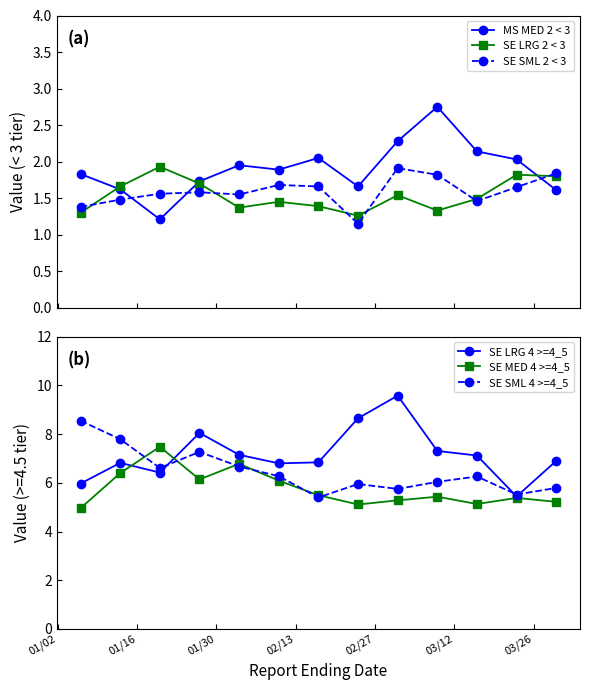

How many data points does each series have?

13